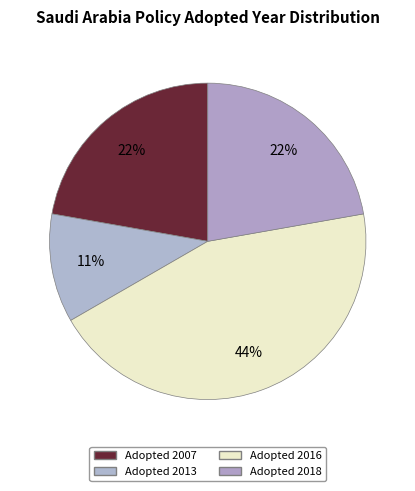

Count the number of slices in the pie.

4